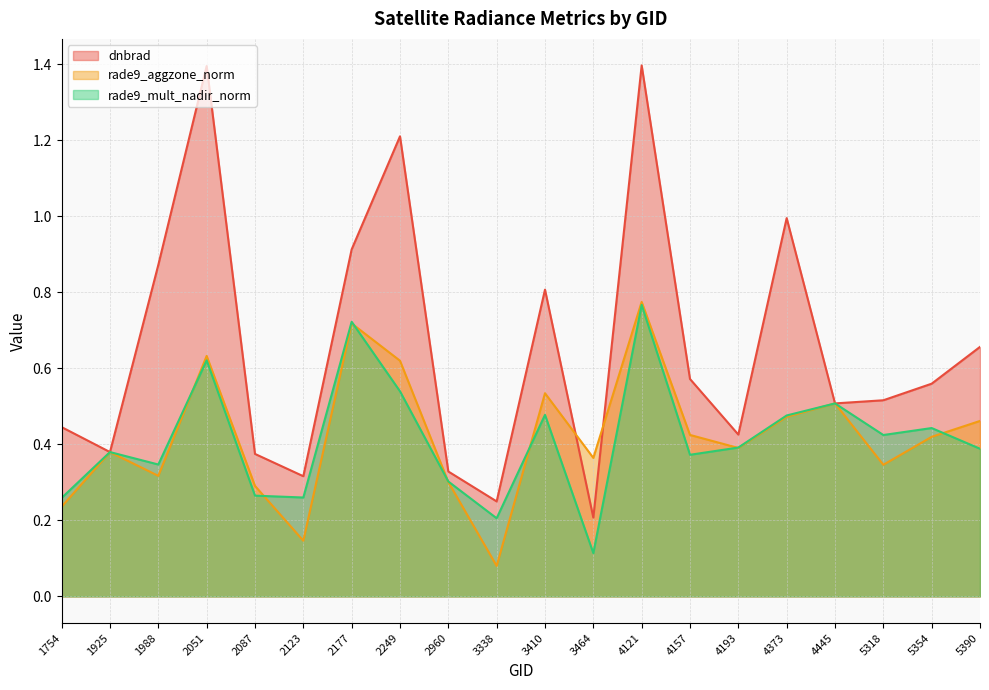

Does the chart display data point markers on the line(s)?

No